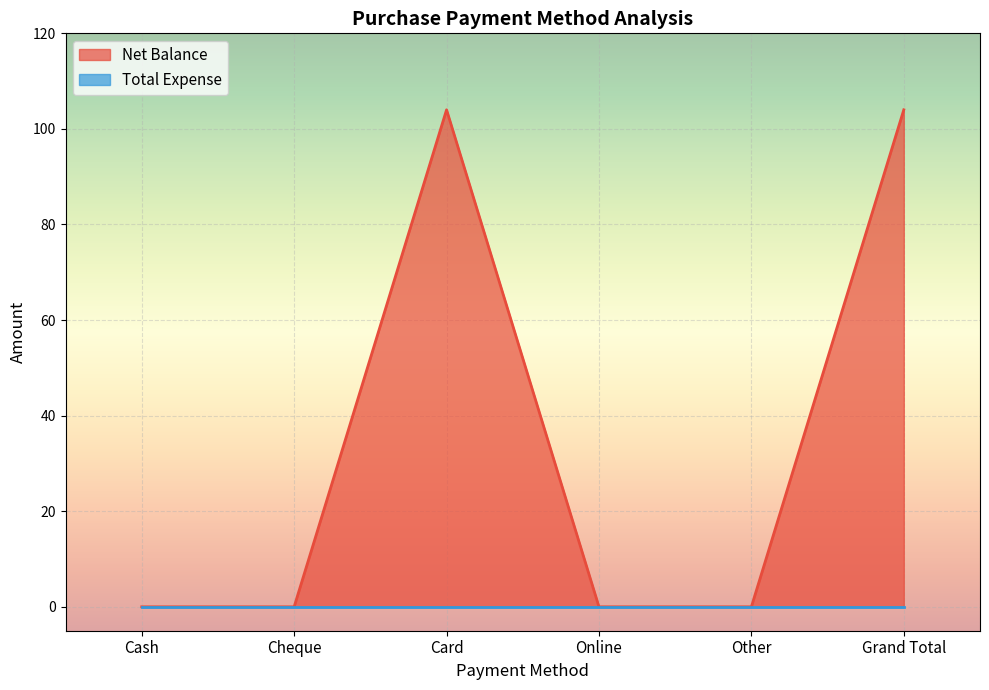

List the labels in order of value, largest first.

Card, Grand Total, Cash, Cheque, Online, Other